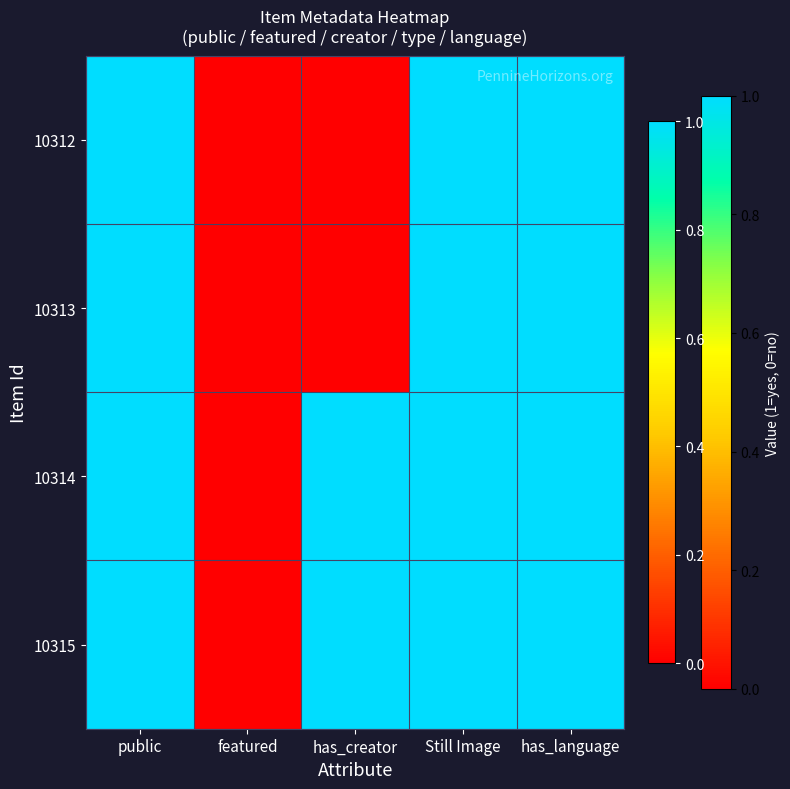

Rank the series at featured from highest to lowest value.

10312, 10313, 10314, 10315